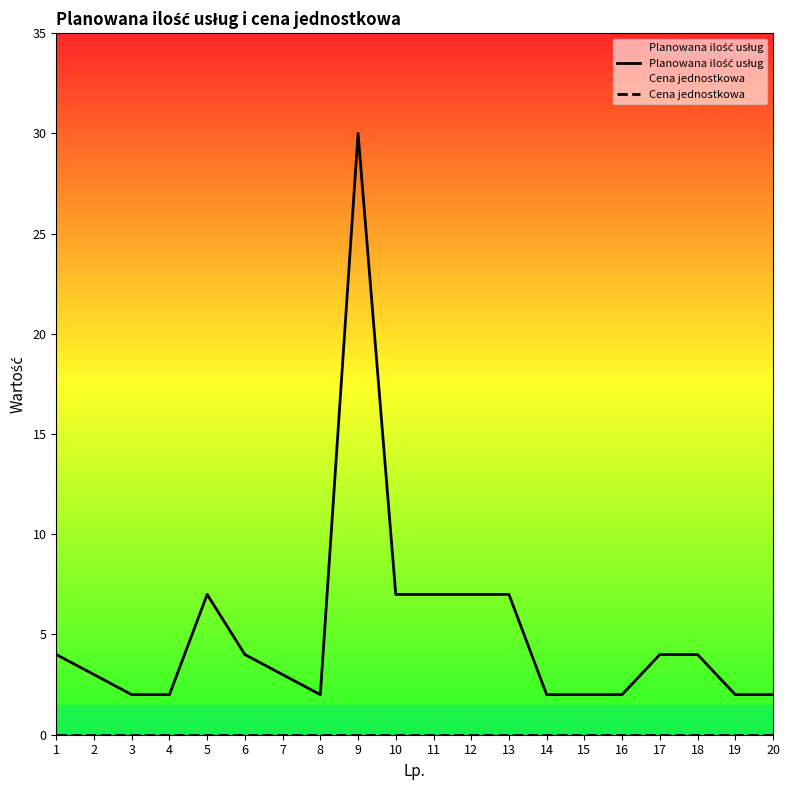

Which series has the largest range (max minus min)?

Planowana ilość usług